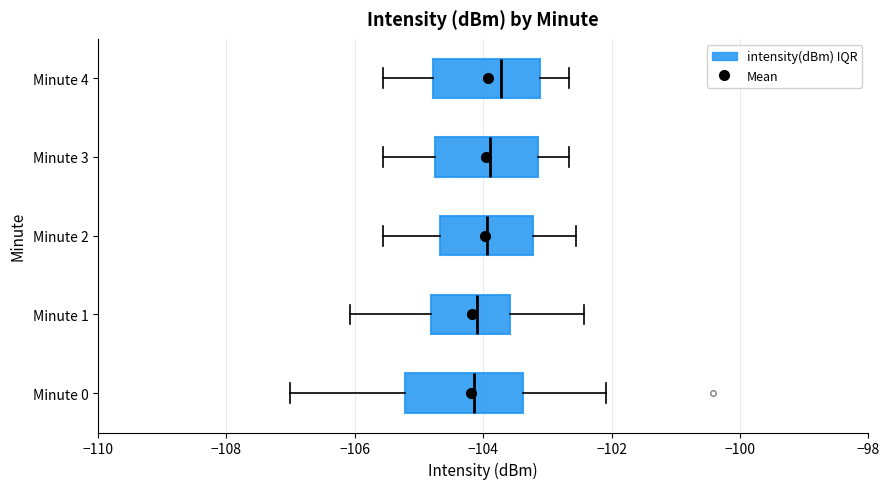

Where does the right whisker of the box for Minute 1 end on the x-axis? The values are not printed on the chart, so give them approximately, as read against the axis.

-102.4